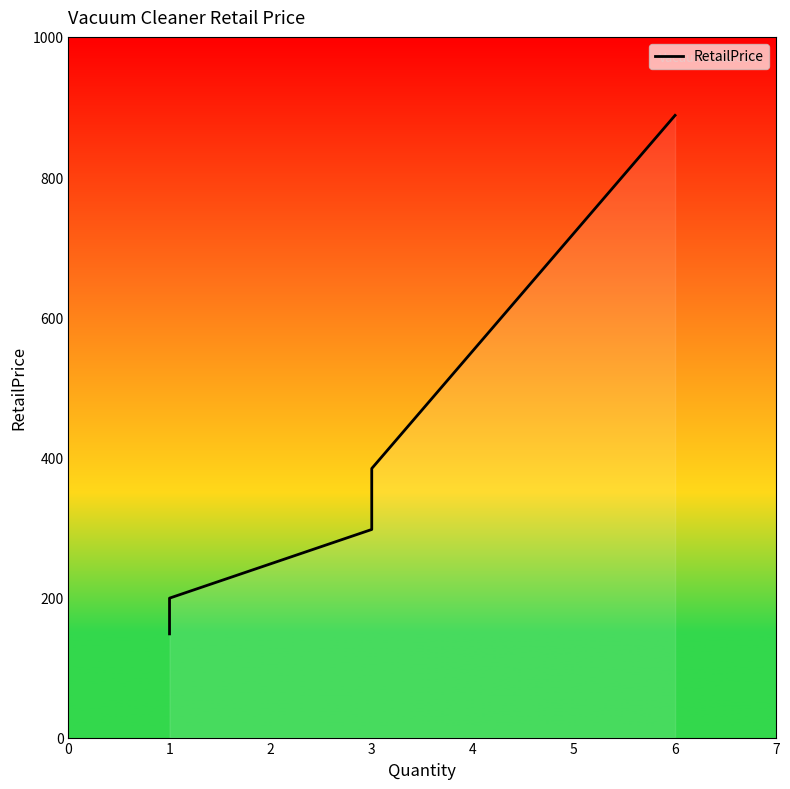

What is the average value?

346